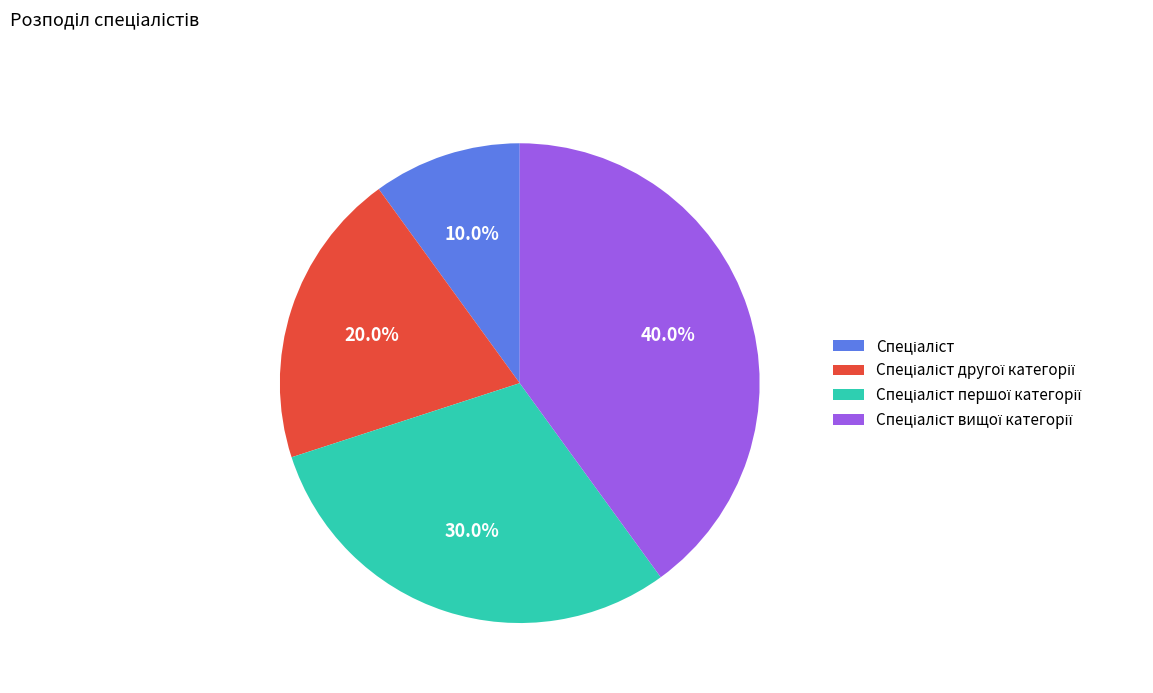

Does any single category account for the majority?

No